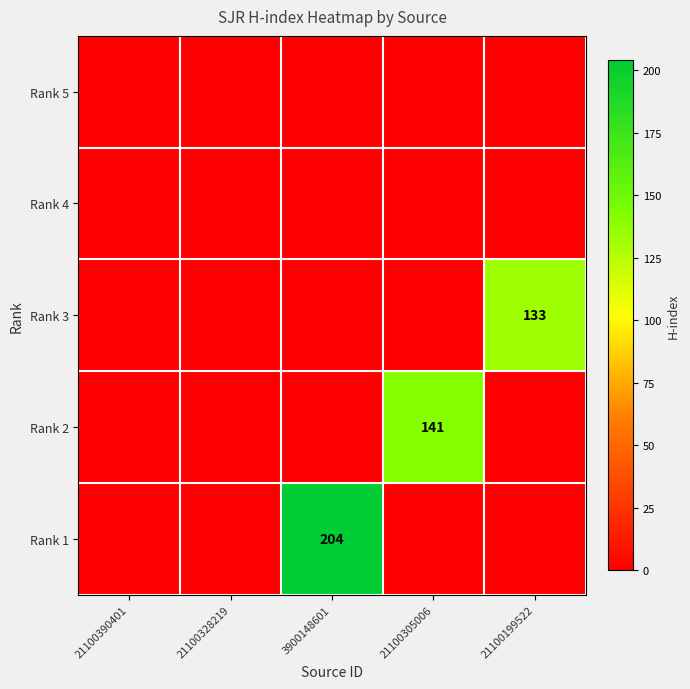

The Rank 1 series shows 204 at 3900148601. True or false?

True